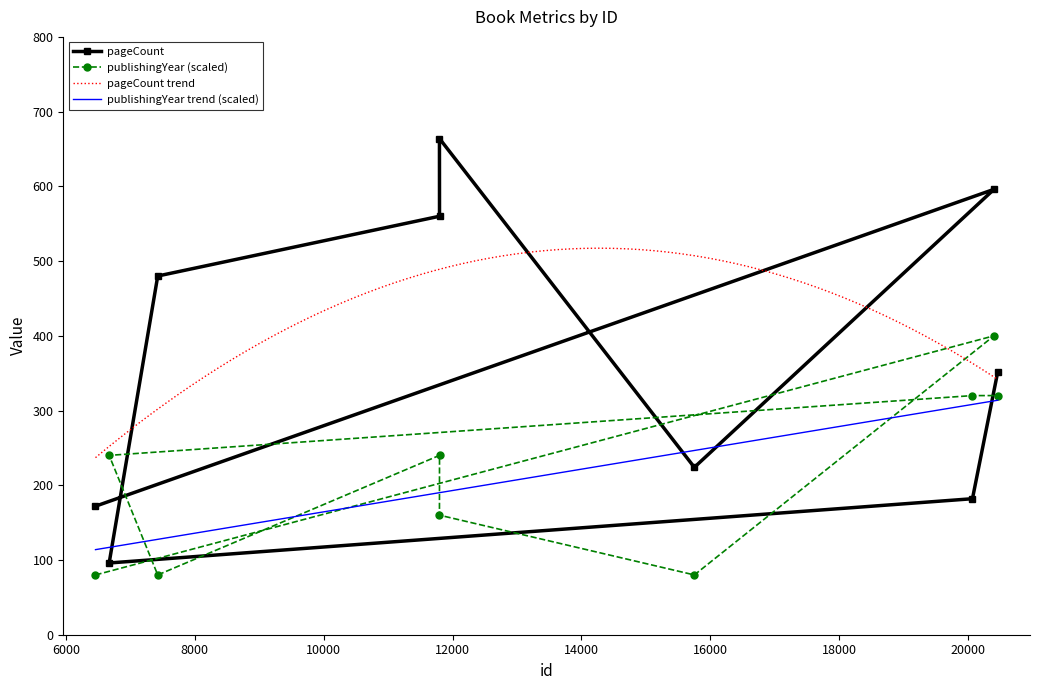

What is the greatest value displayed?

664